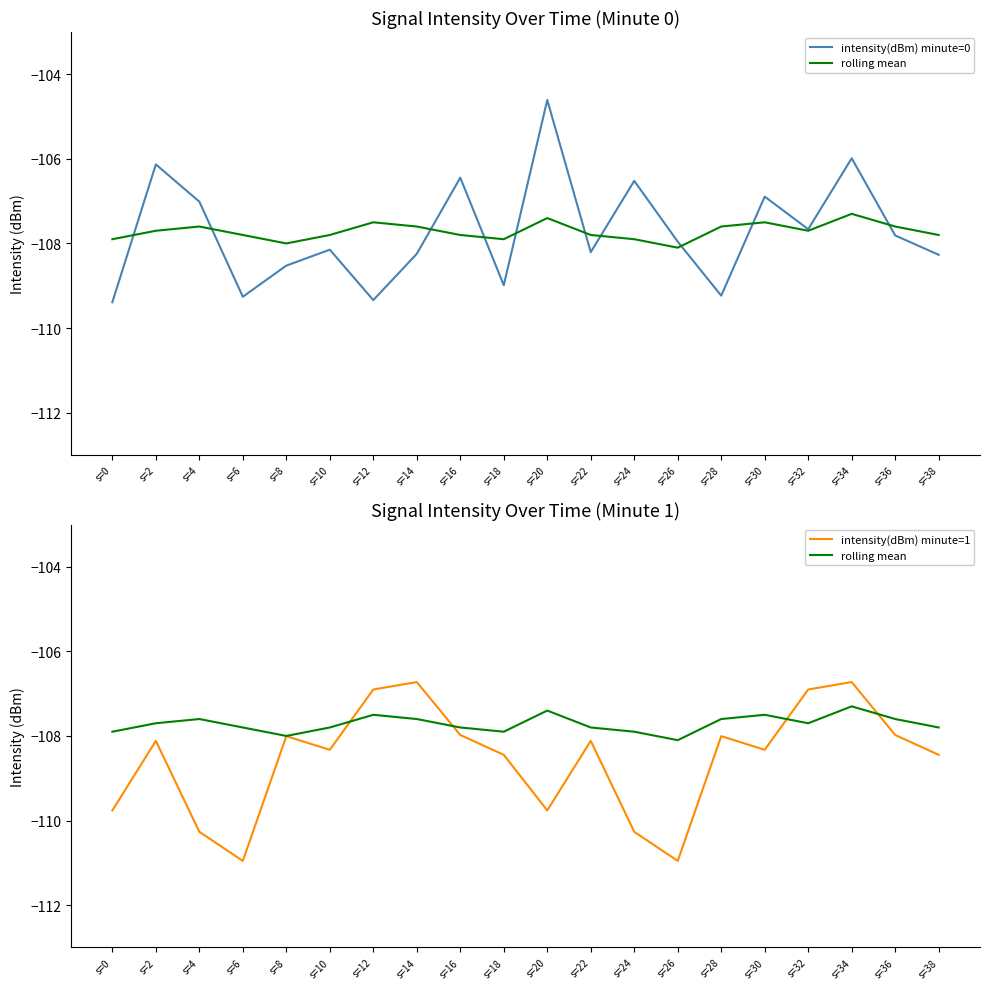

What is the value of the intensity(dBm) minute=1 point at the 5th from the left?

-108.0